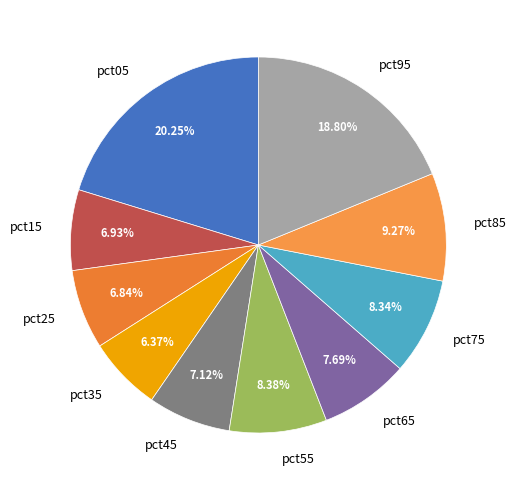

Which slice is the largest?

pct05